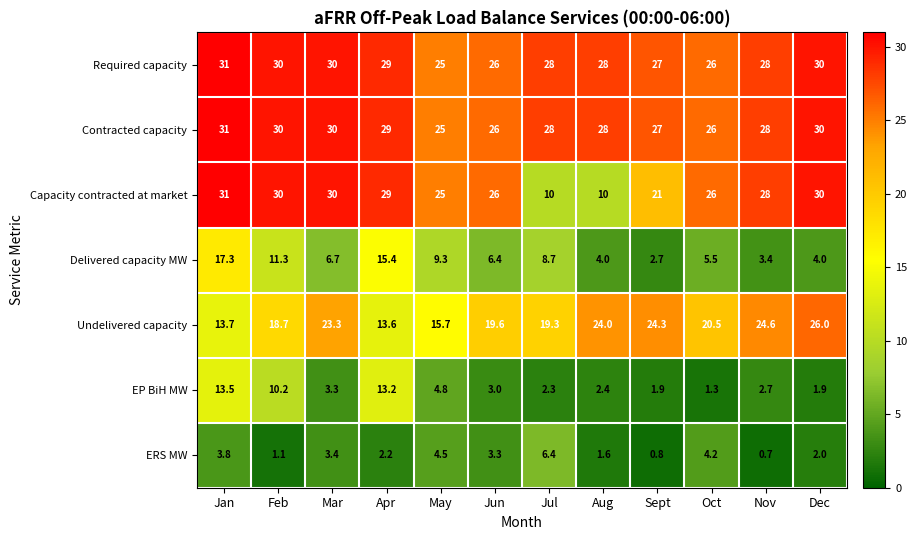

The value of Capacity contracted at market at Nov is 28.0. True or false?

True